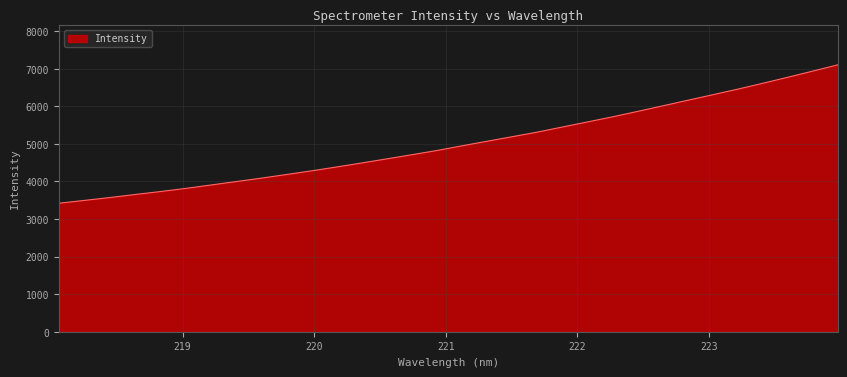

What is the smallest value displayed?

3420.4